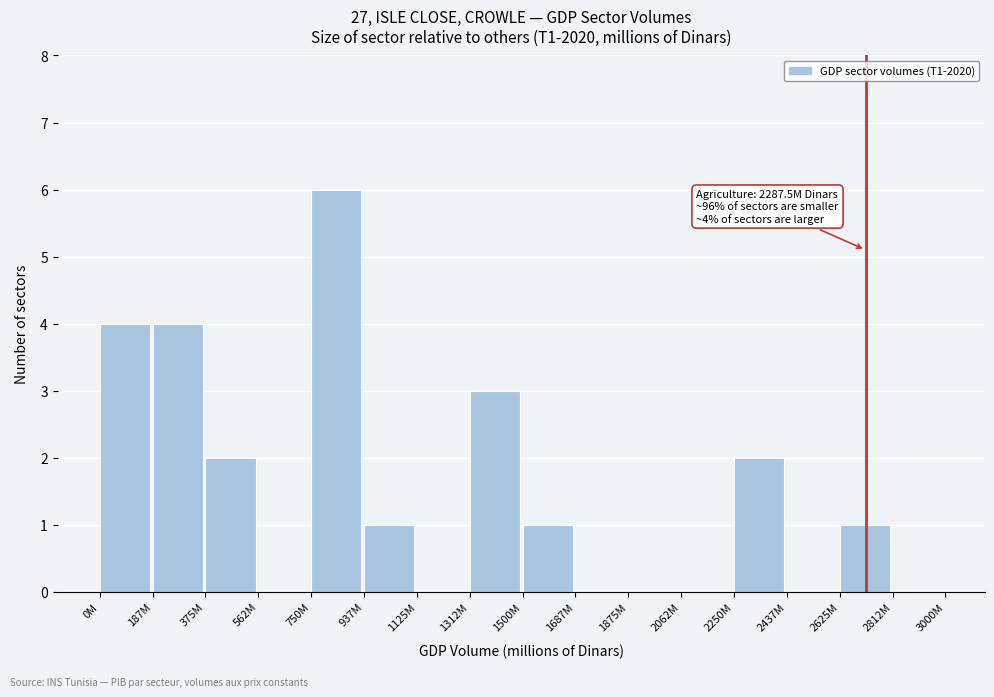

Reading left to right, extract all data points from this chart.

0M=4	187M=4	375M=2	562M=0	750M=6	937M=1	1125M=0	1312M=3	1500M=1	1687M=0	1875M=0	2062M=0	2250M=2	2437M=0	2625M=1	2812M=0